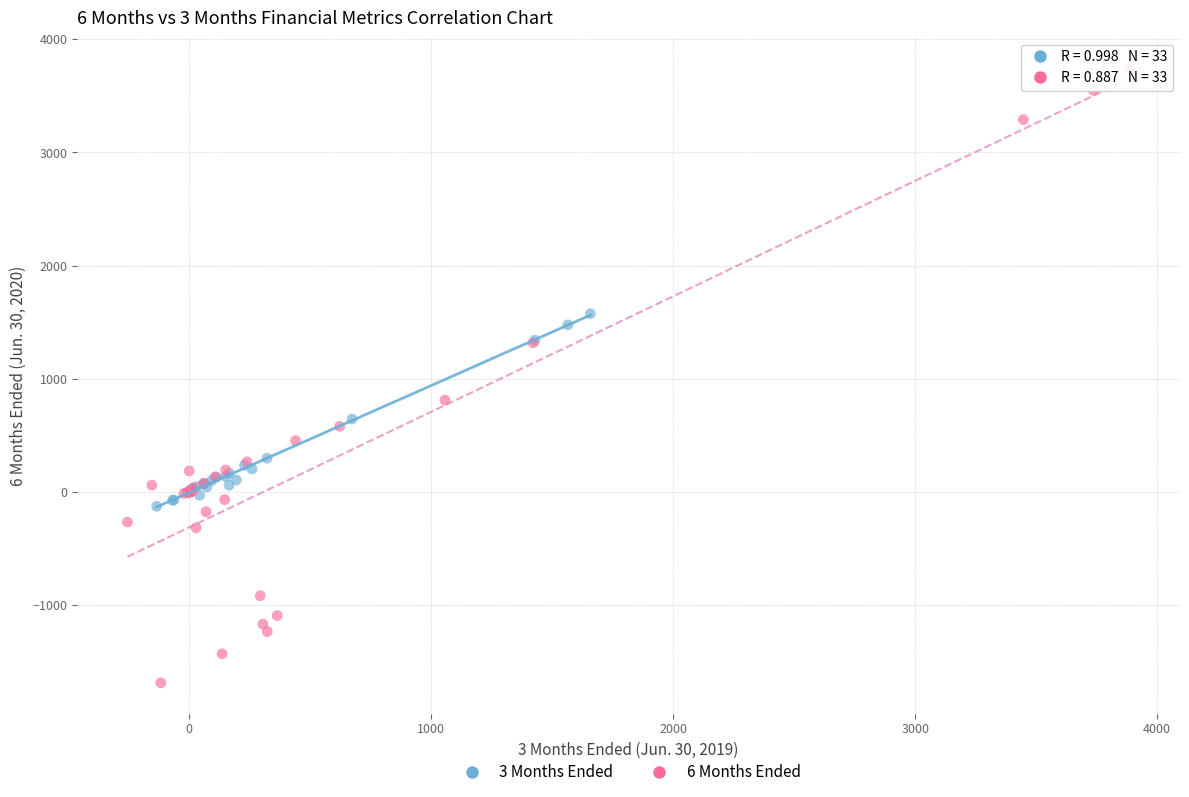

Which series has the largest Y range (max minus min)?

6 Months Ended